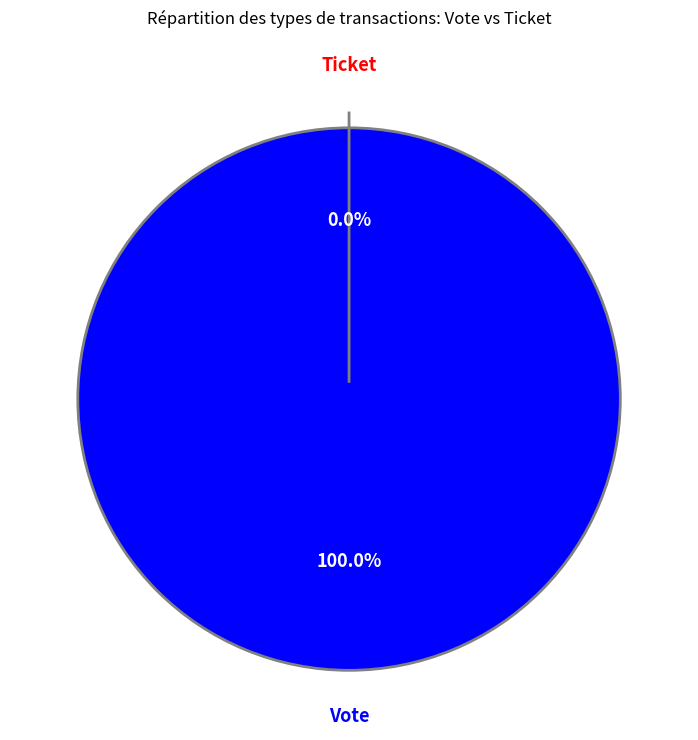

True or false: Vote accounts for 90% of the total.

False